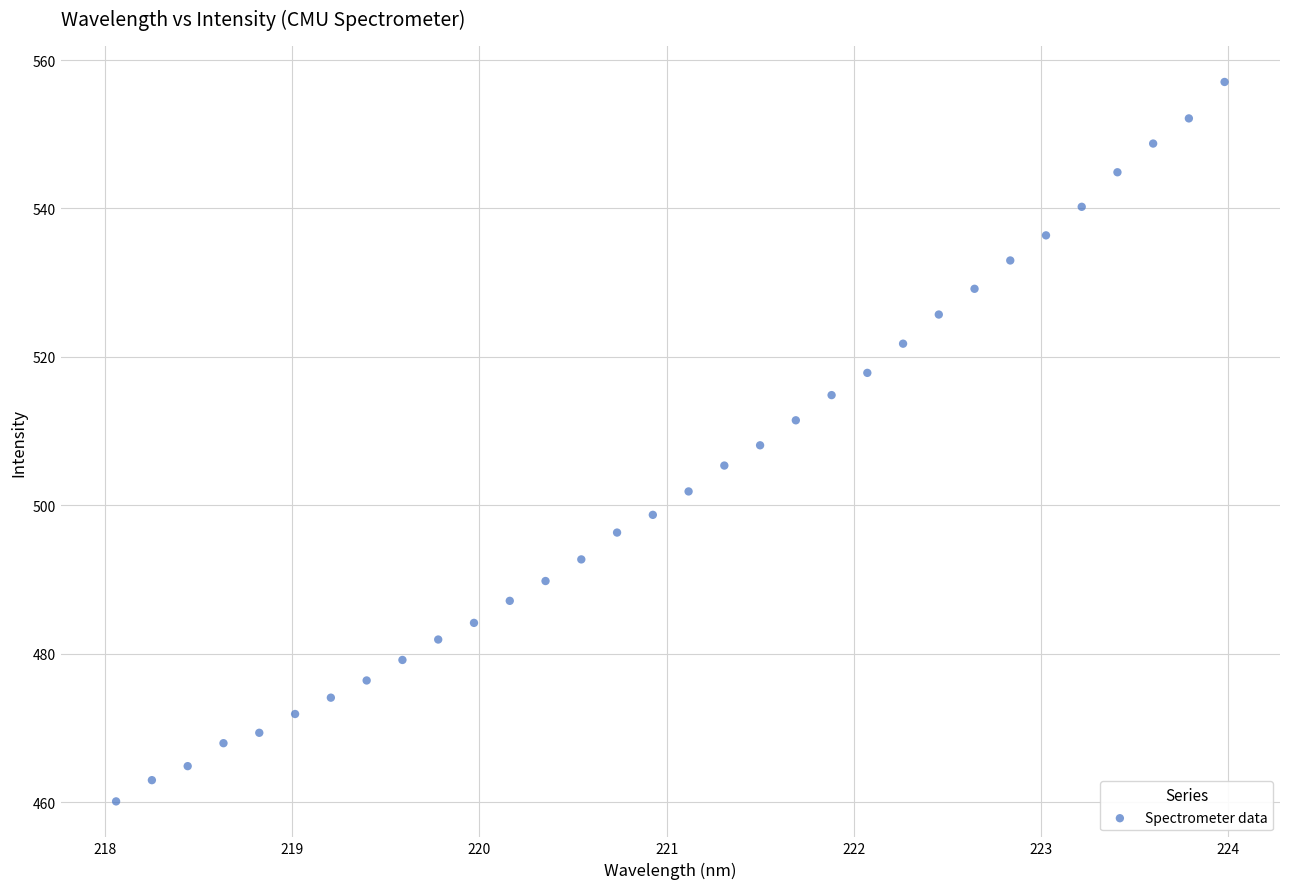

What is the range of Y values (max minus min)?

96.9